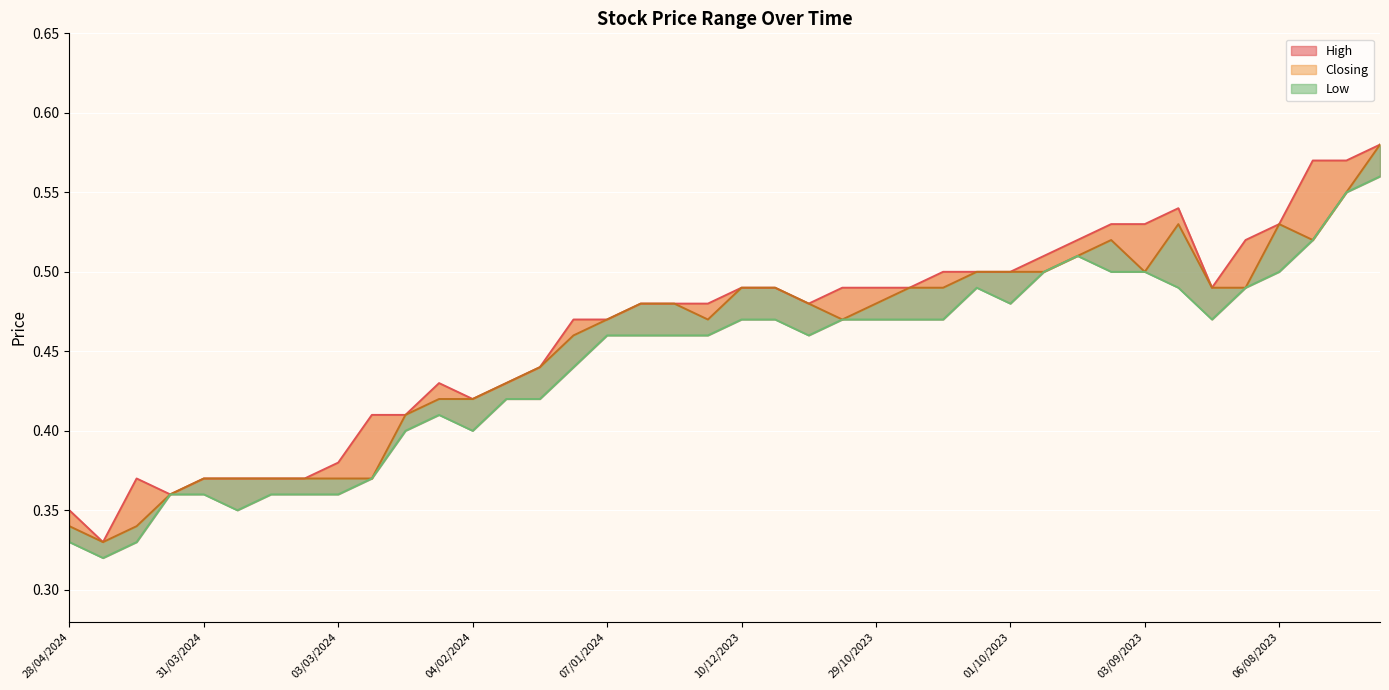

True or false: High and Low cross at least once.

False